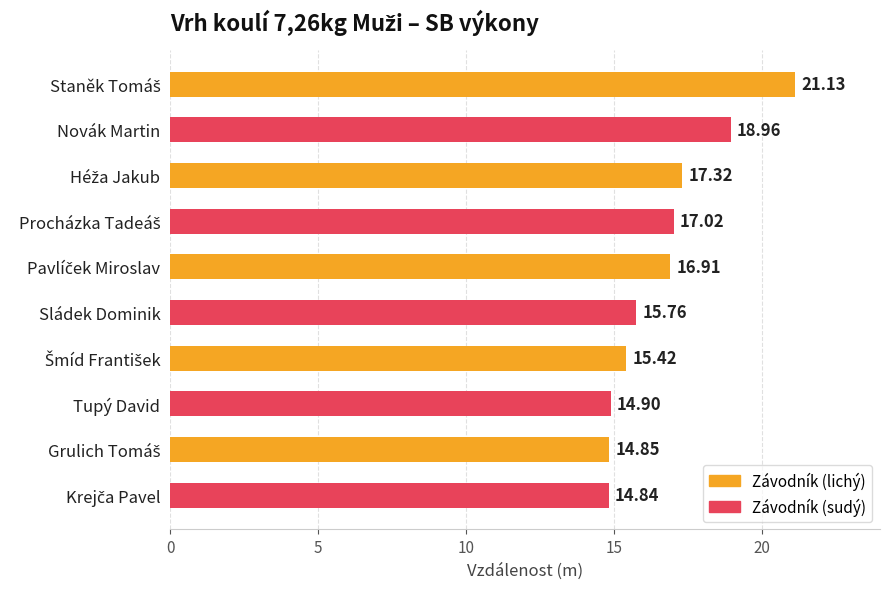

What is the minimum value shown in the chart?

14.8